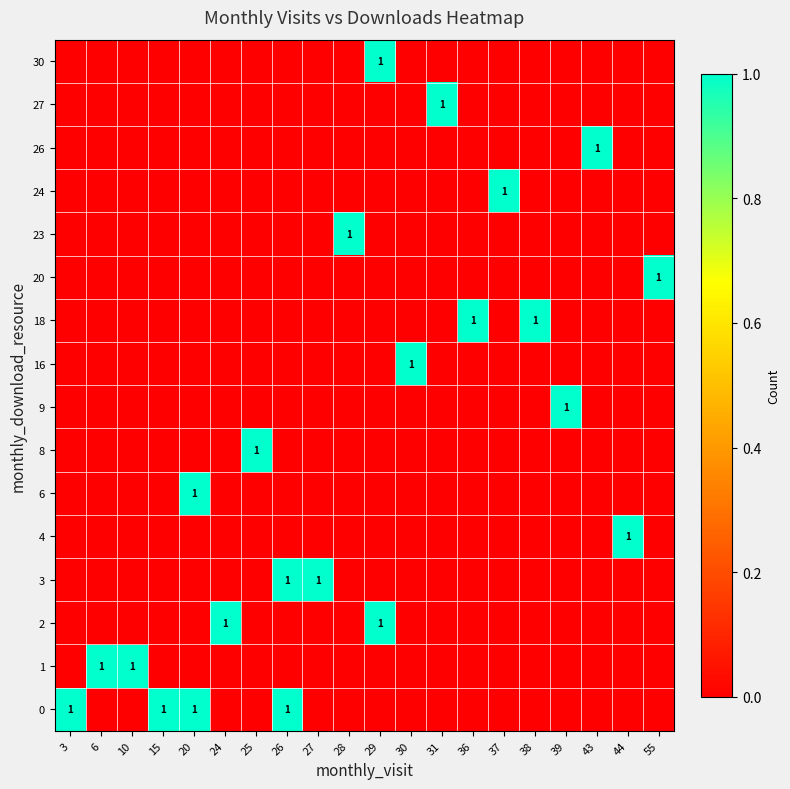

Between 36 and 28, which is larger?

36